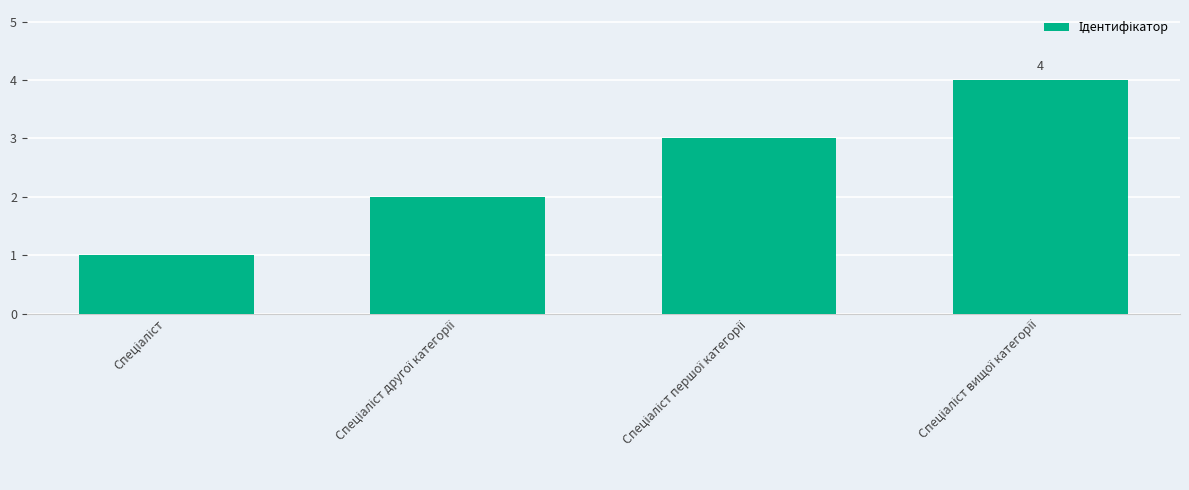

What is the difference between the maximum and minimum values?

3